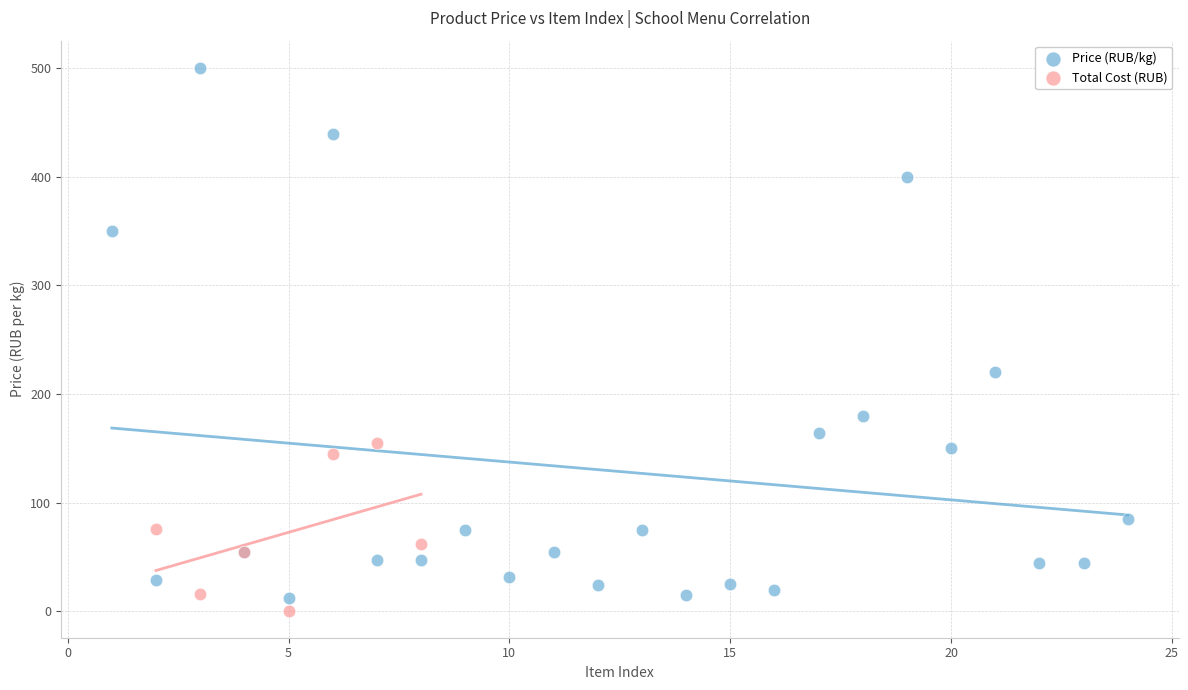

Which series has the largest Y range (max minus min)?

Price (RUB/kg)